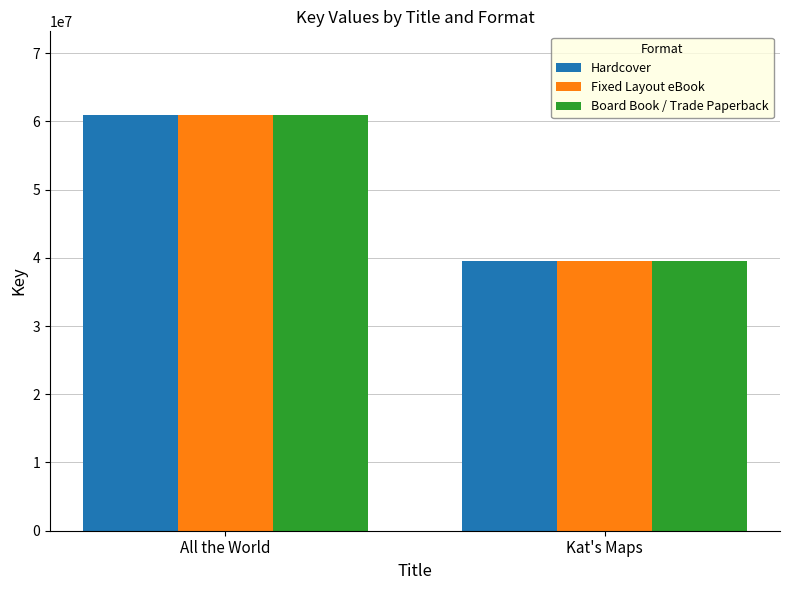

The Hardcover series shows 70213223 at Kat's Maps. True or false?

False